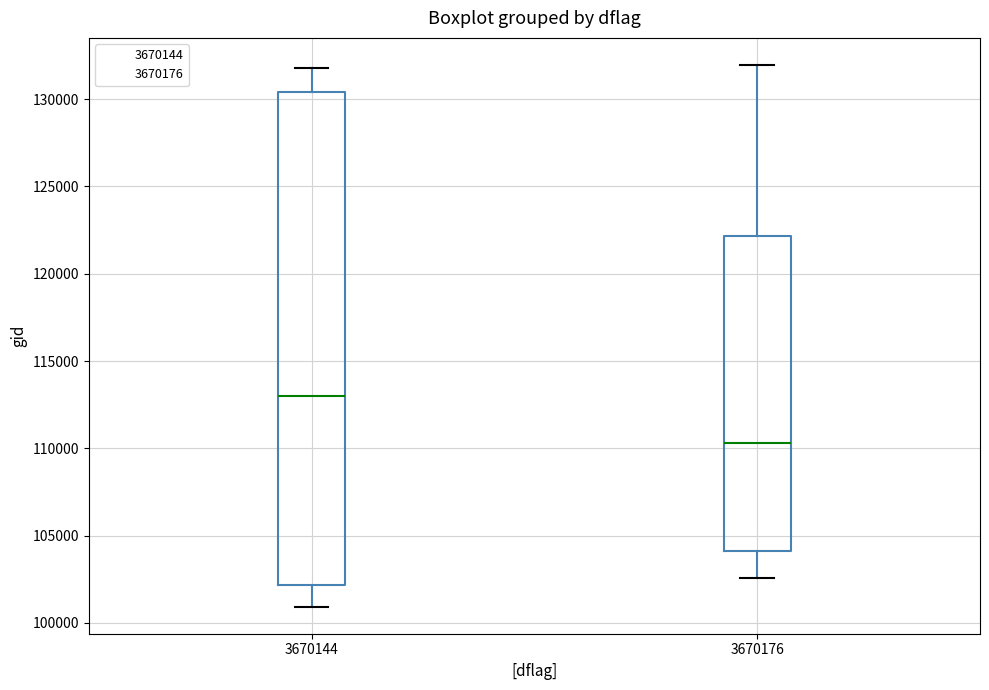

Which box has the highest median line?

3670144